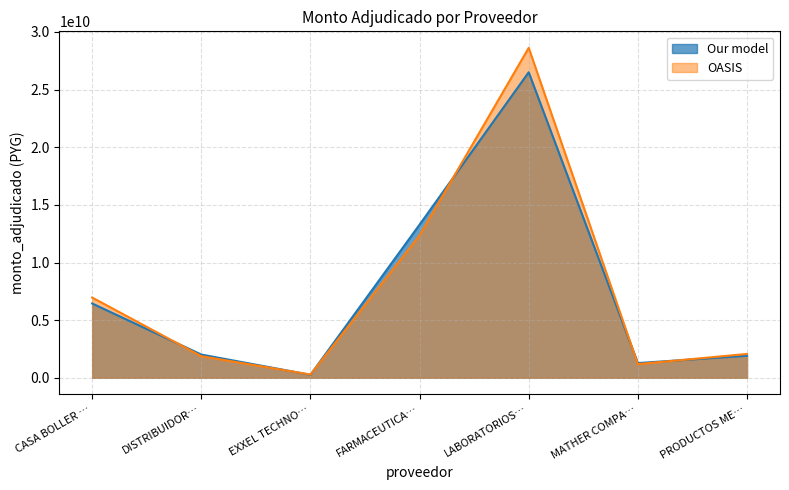

Does the chart display data point markers on the line(s)?

No